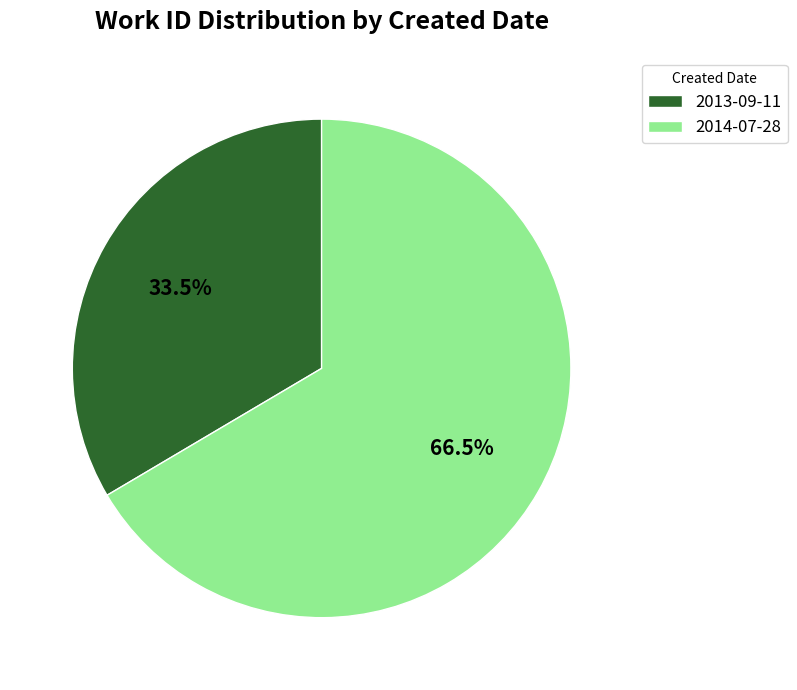

Is it true that 2013-09-11 is 25% of the pie?

False